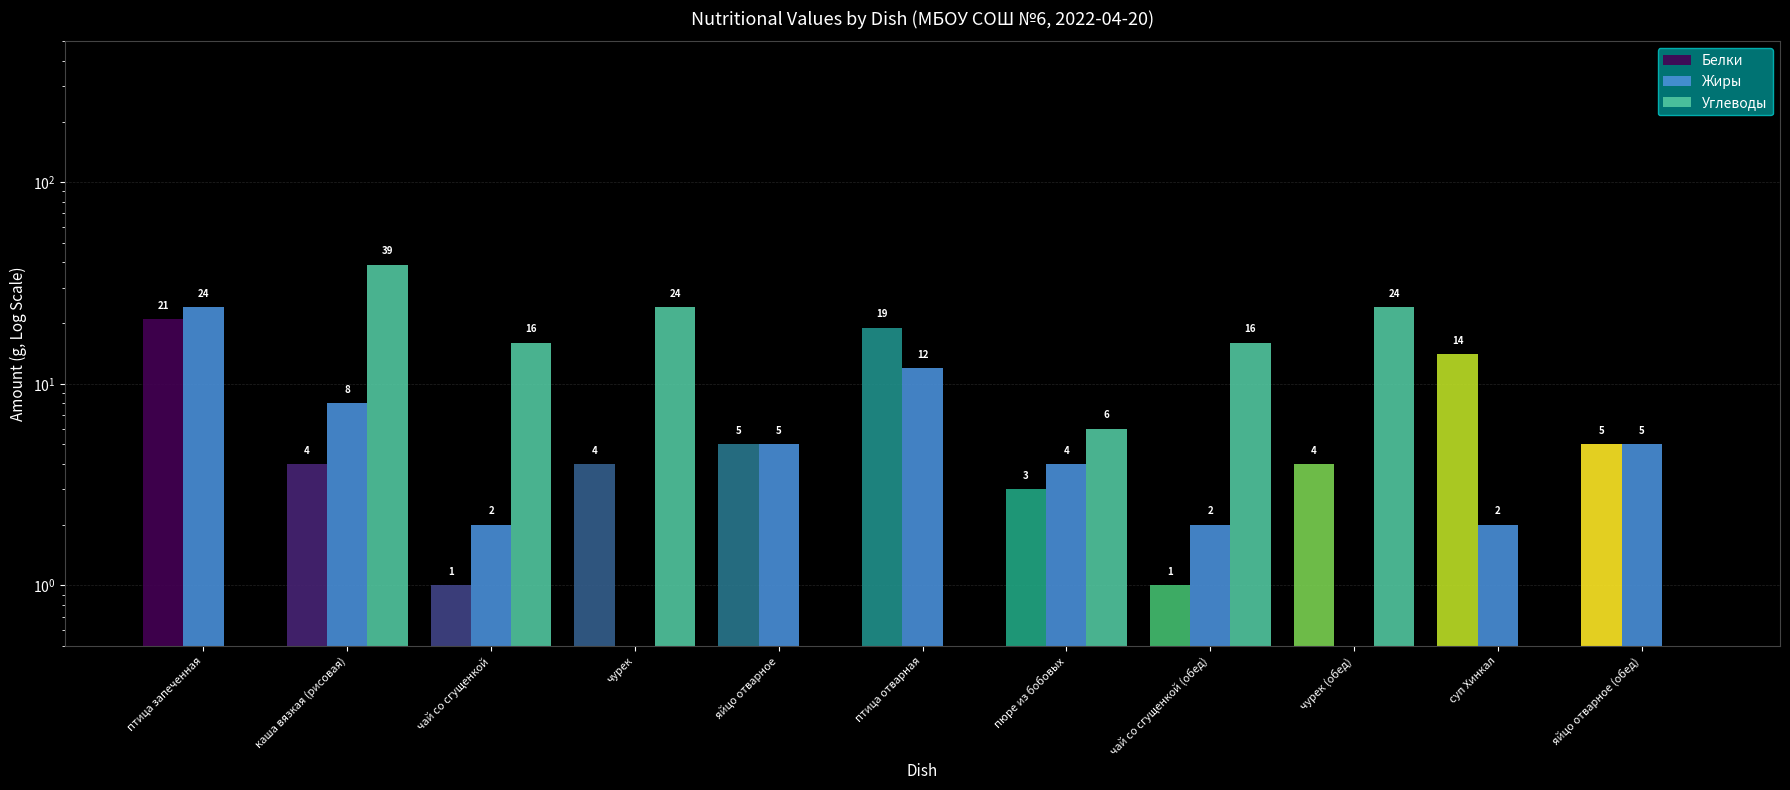

Between каша вязкая (рисовая) and птица отварная, which series saw the biggest shift?

Углеводы